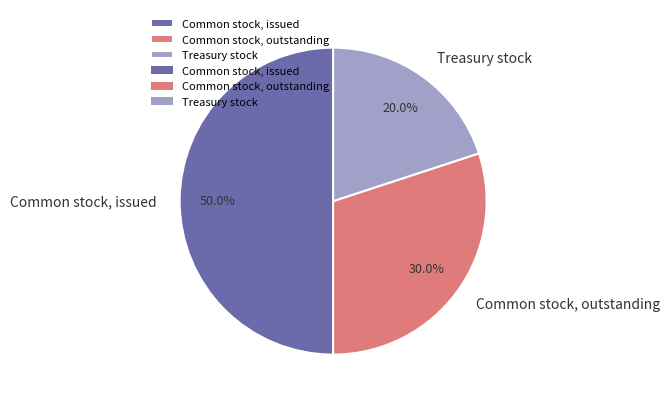

How many slices are in this pie chart?

3